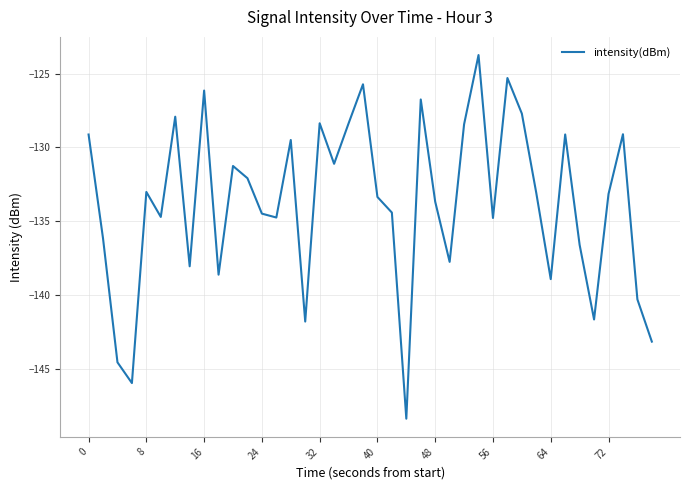

What is the maximum value shown in the chart?

-123.7